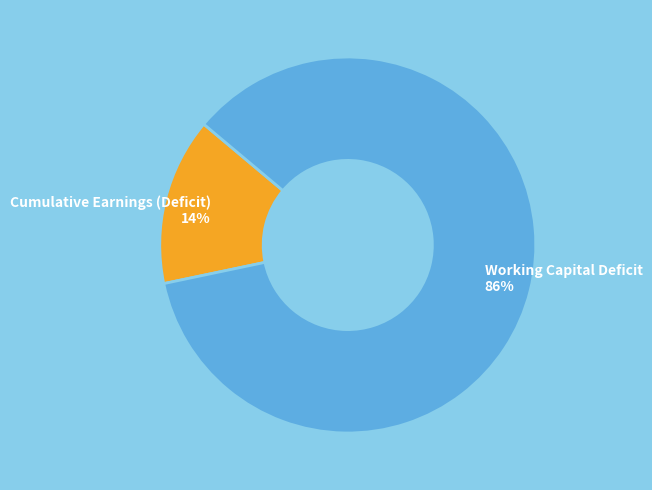

The Cumulative Earnings (Deficit) slice represents 29% of the pie. True or false?

False